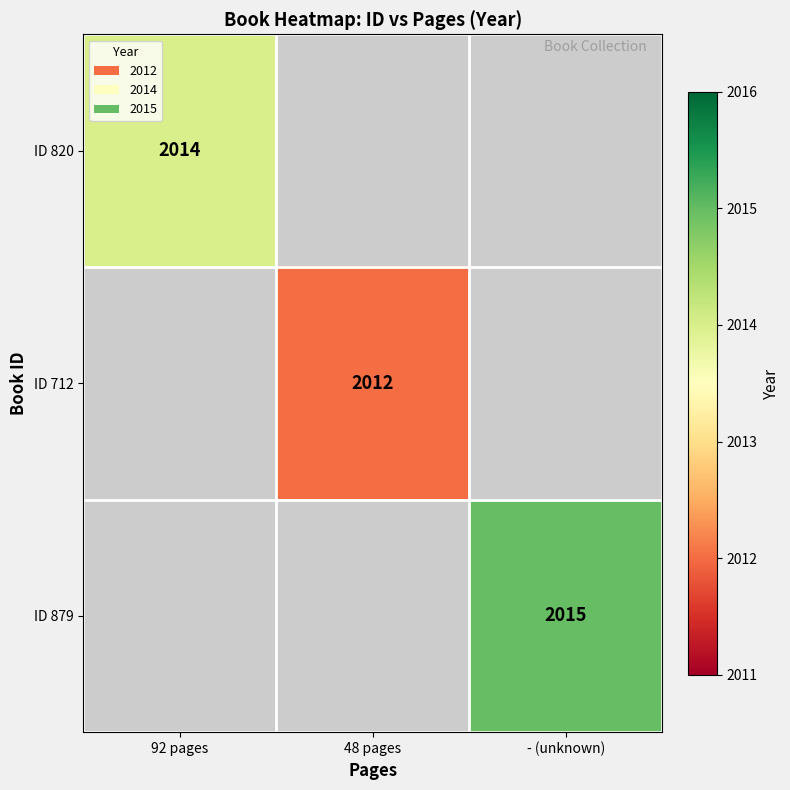

True or false: ID 879 has a value of 874 at - (unknown).

False